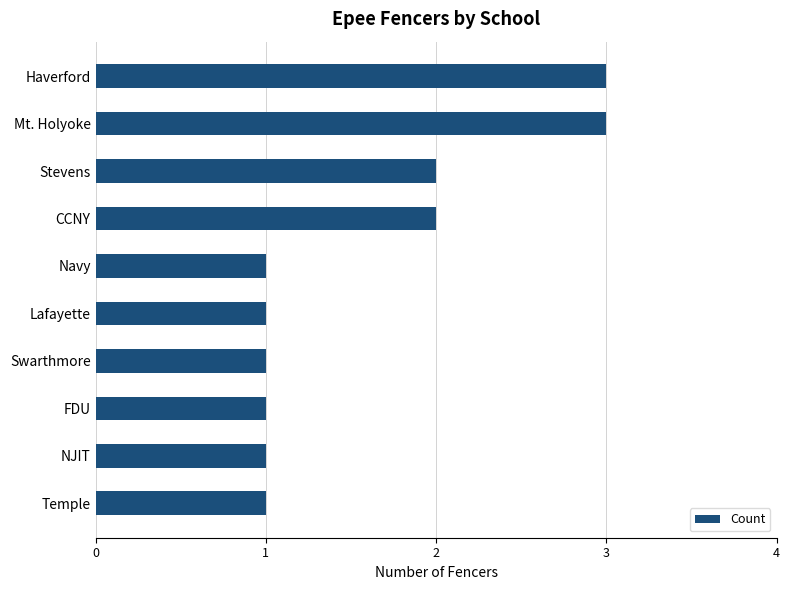

What is the change in value from Swarthmore to Stevens?

+1